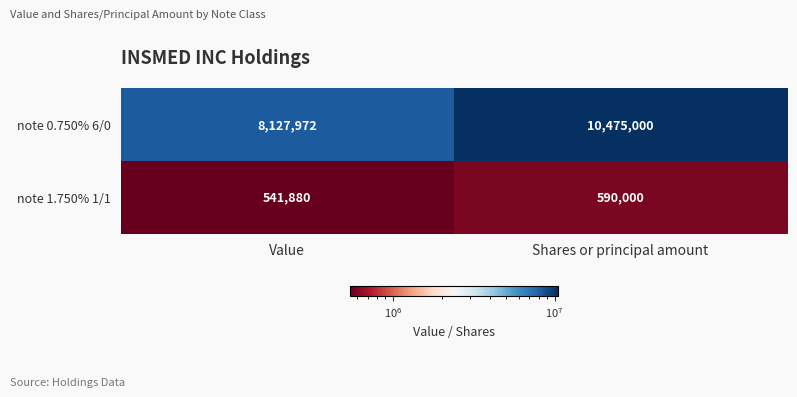

Where is note 1.750% 1/1 nearest to the value 565940?

Value